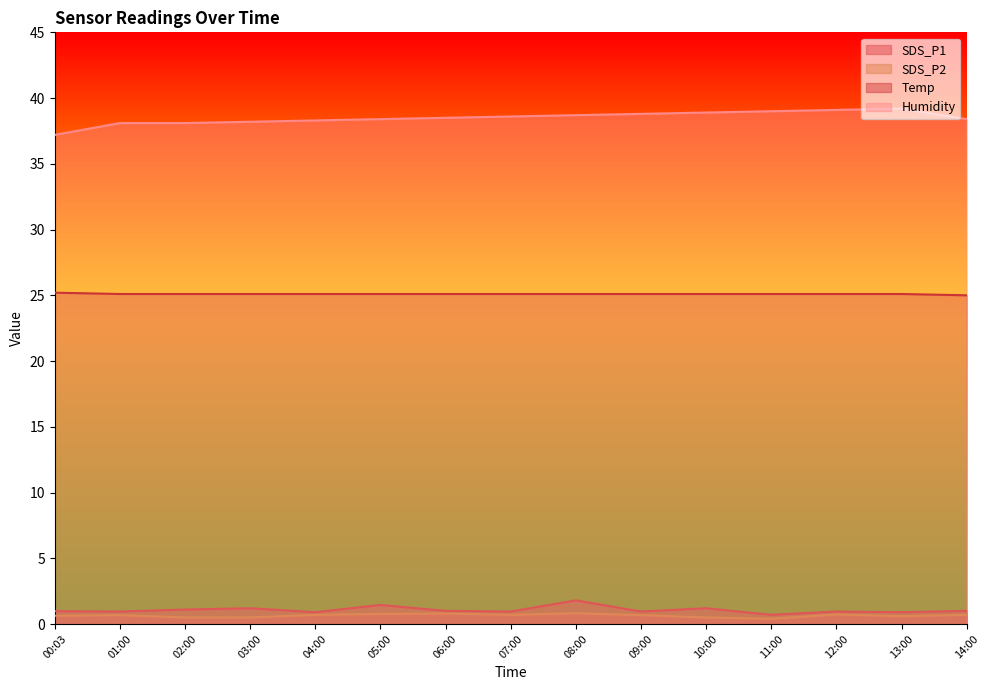

What is the sum of all Humidity values?

577.5